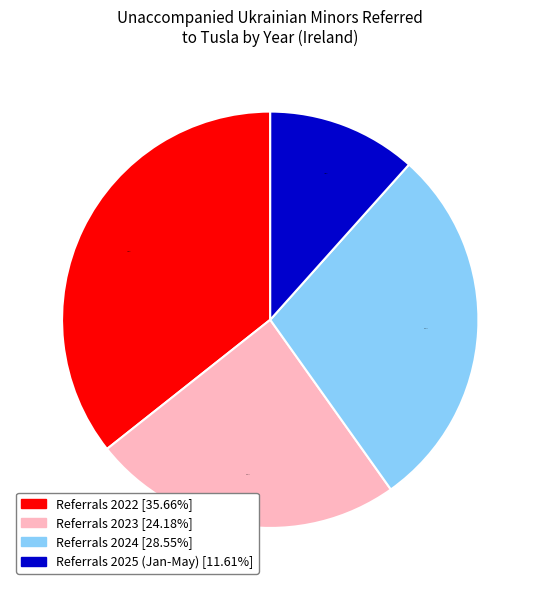

Which has a higher value, Referrals 2024 [28.55%] or Referrals 2022 [35.66%]?

Referrals 2022 [35.66%]